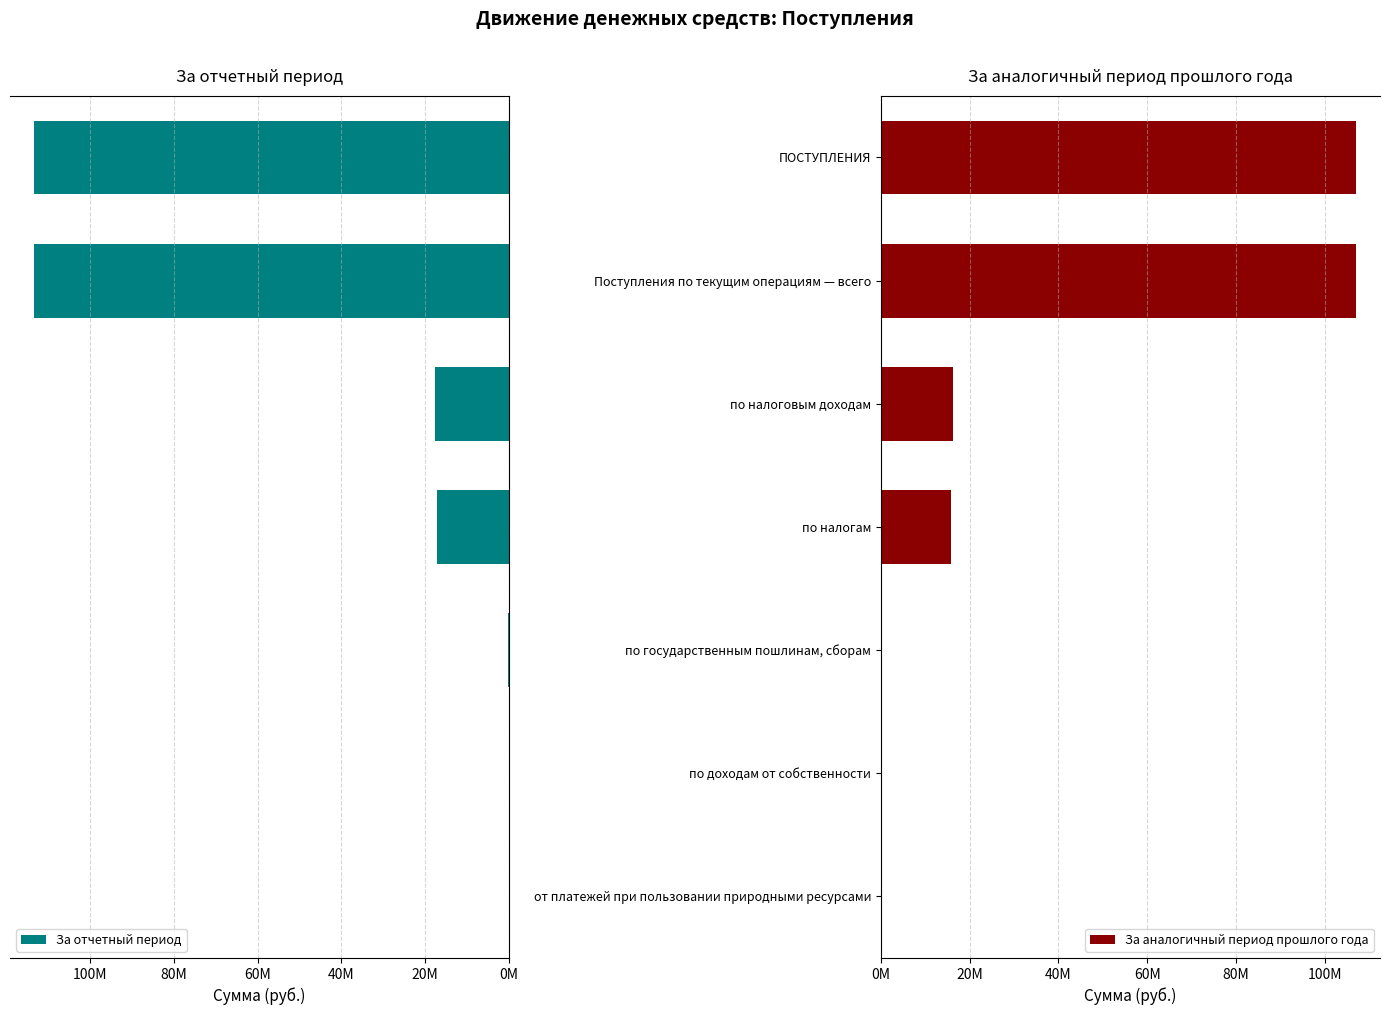

How many values in the За аналогичный период прошлого года series exceed 15819474?

4